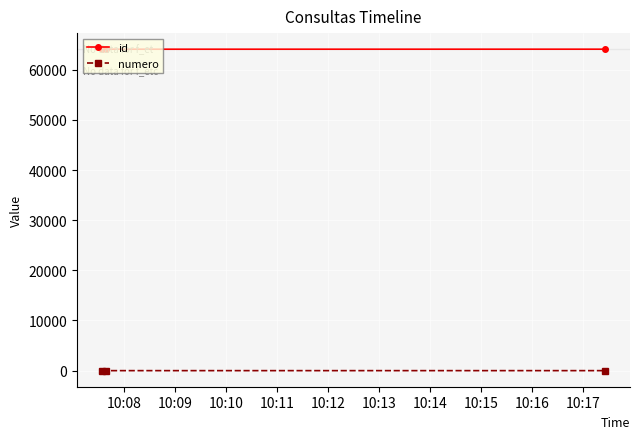

What is the minimum value shown in the chart?

1